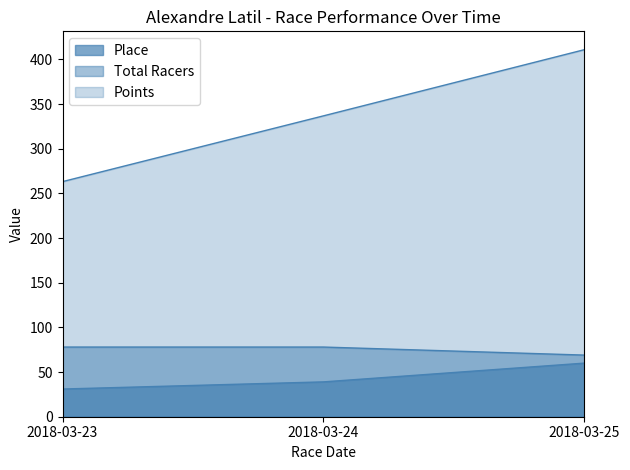

At which label does Points reach its peak?

2018-03-25